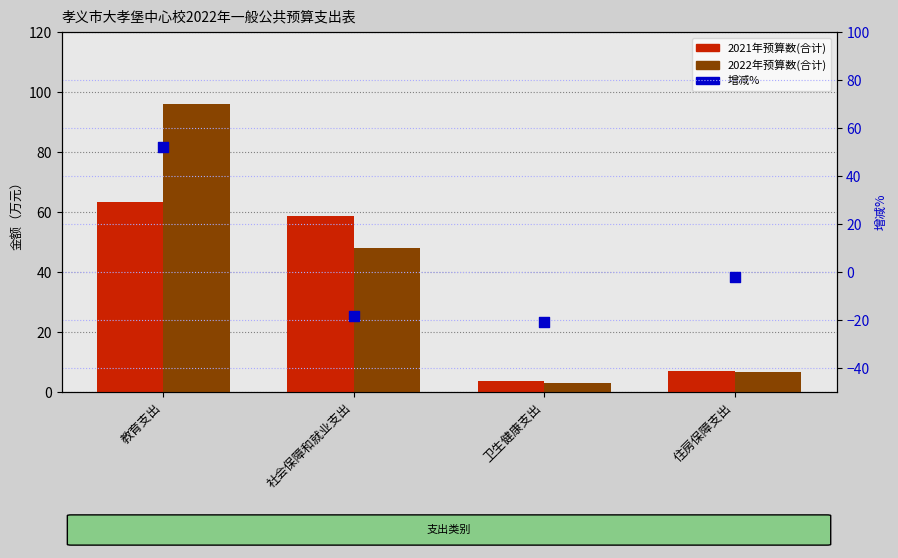

Which series has the widest spread of Y values?

2022年预算数(合计)